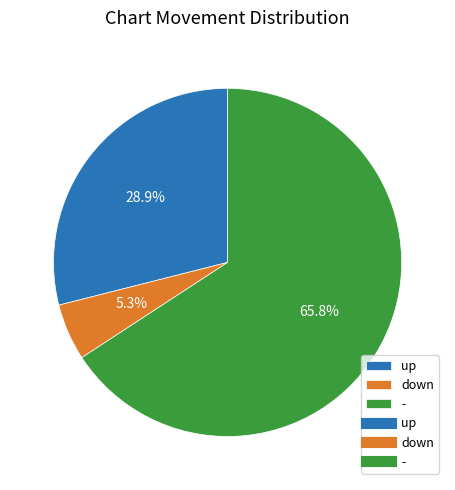

Rank the categories by value from lowest to highest.

down, up, -